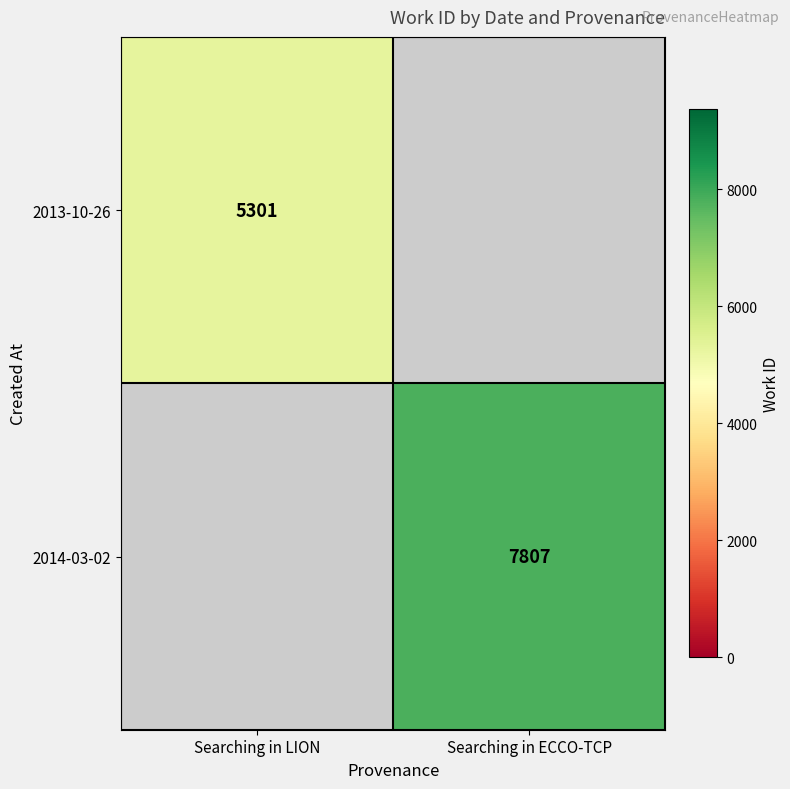

Is it true that 2014-03-02 equals 13517 at Searching in ECCO-TCP?

False